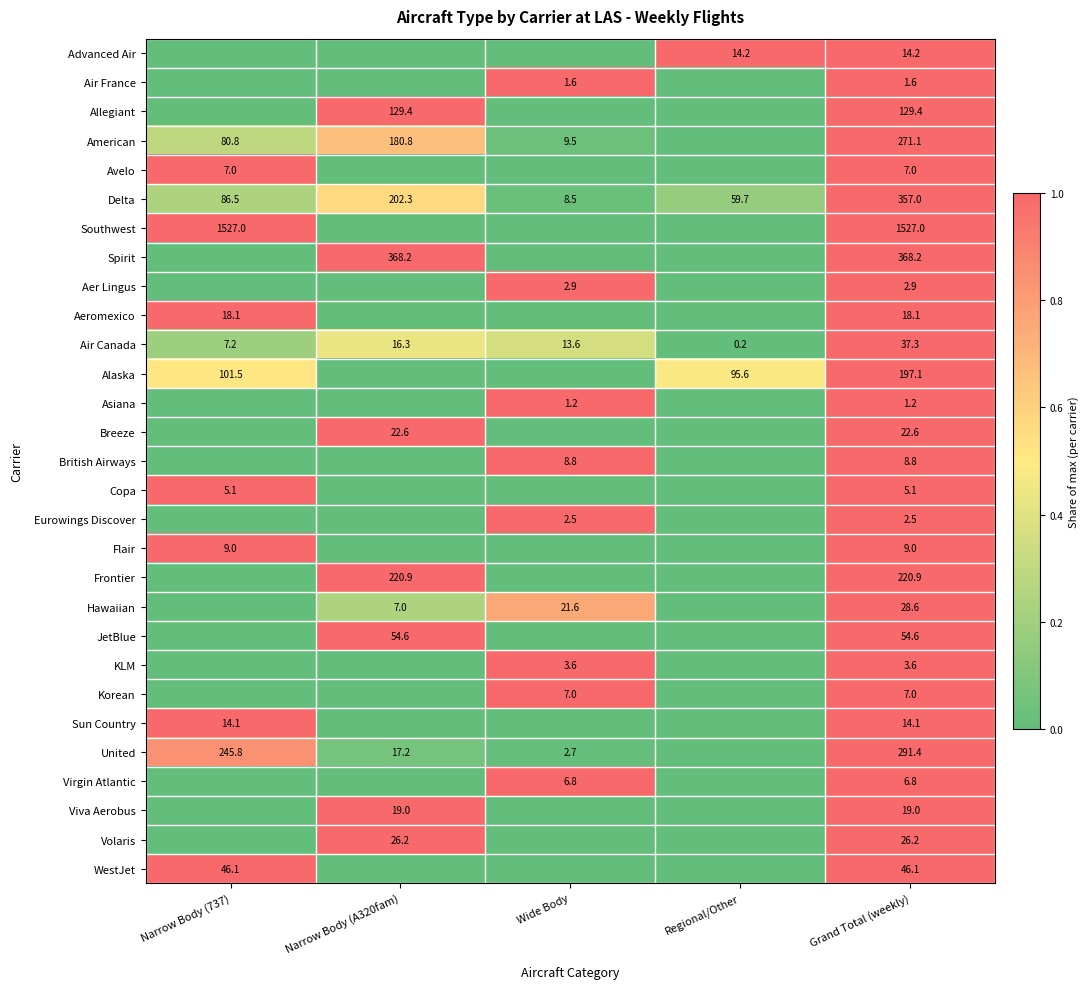

What is the maximum value for Air Canada?

37.3